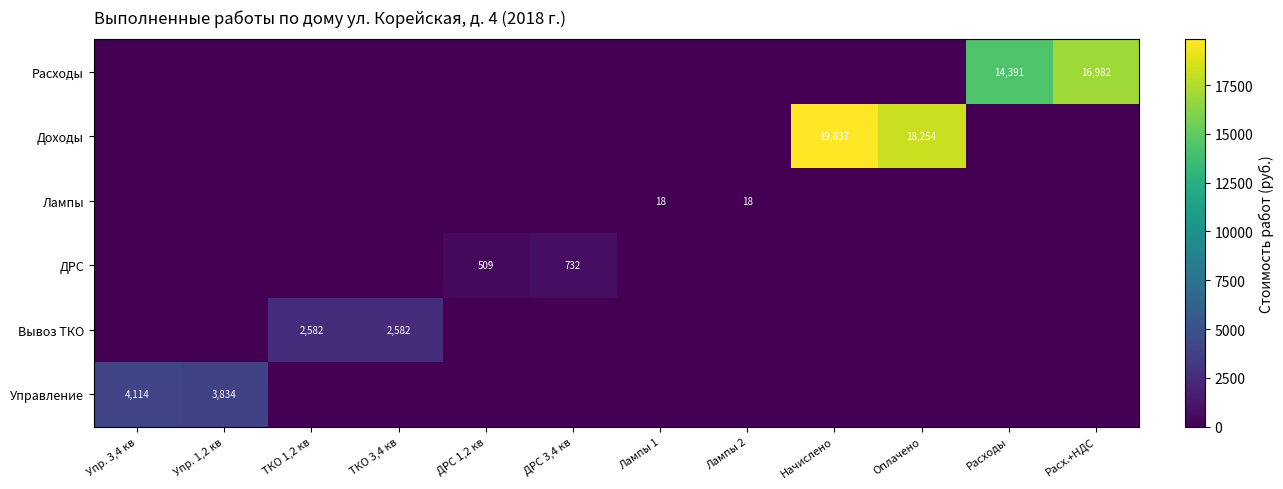

Is it true that Лампы equals 30 at Лампы 1?

False